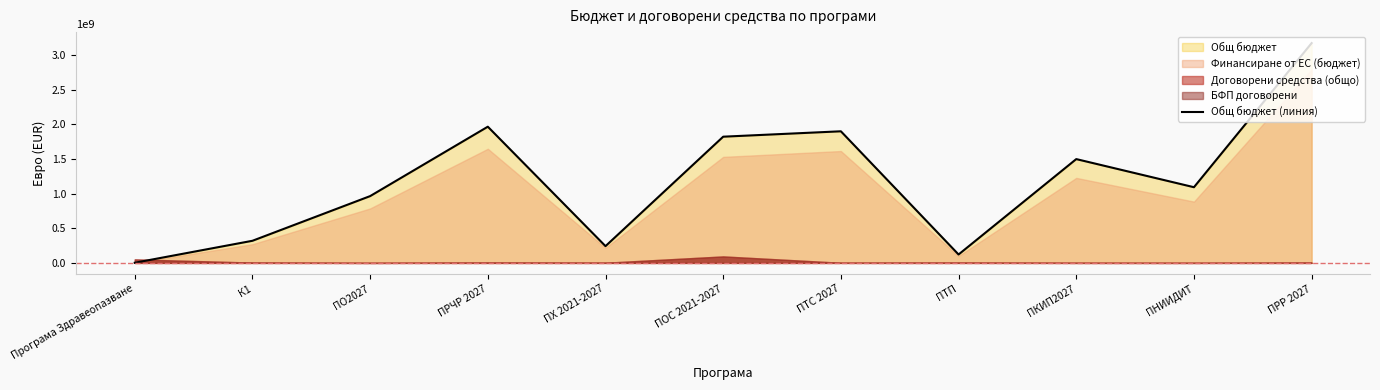

What position from the left is ПО2027?

3